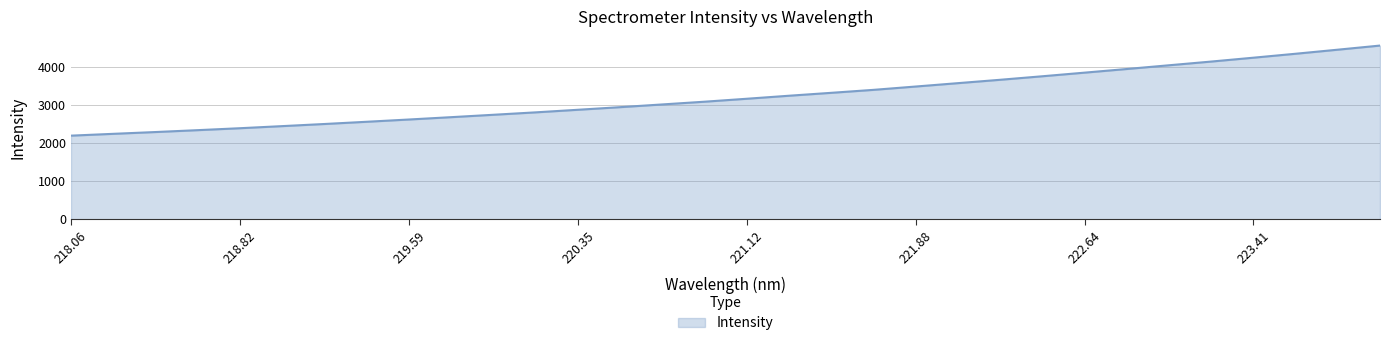

What is the smallest value displayed?

2190.4